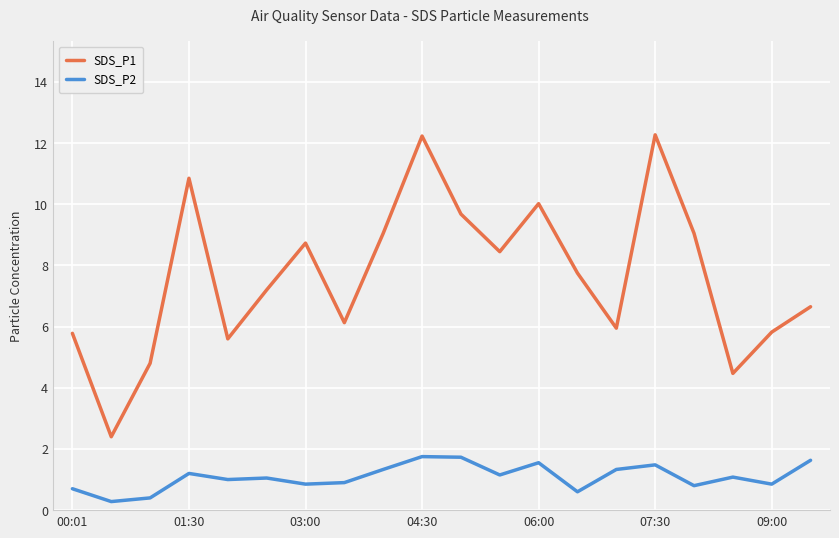

What is the maximum value shown in the chart?

12.3